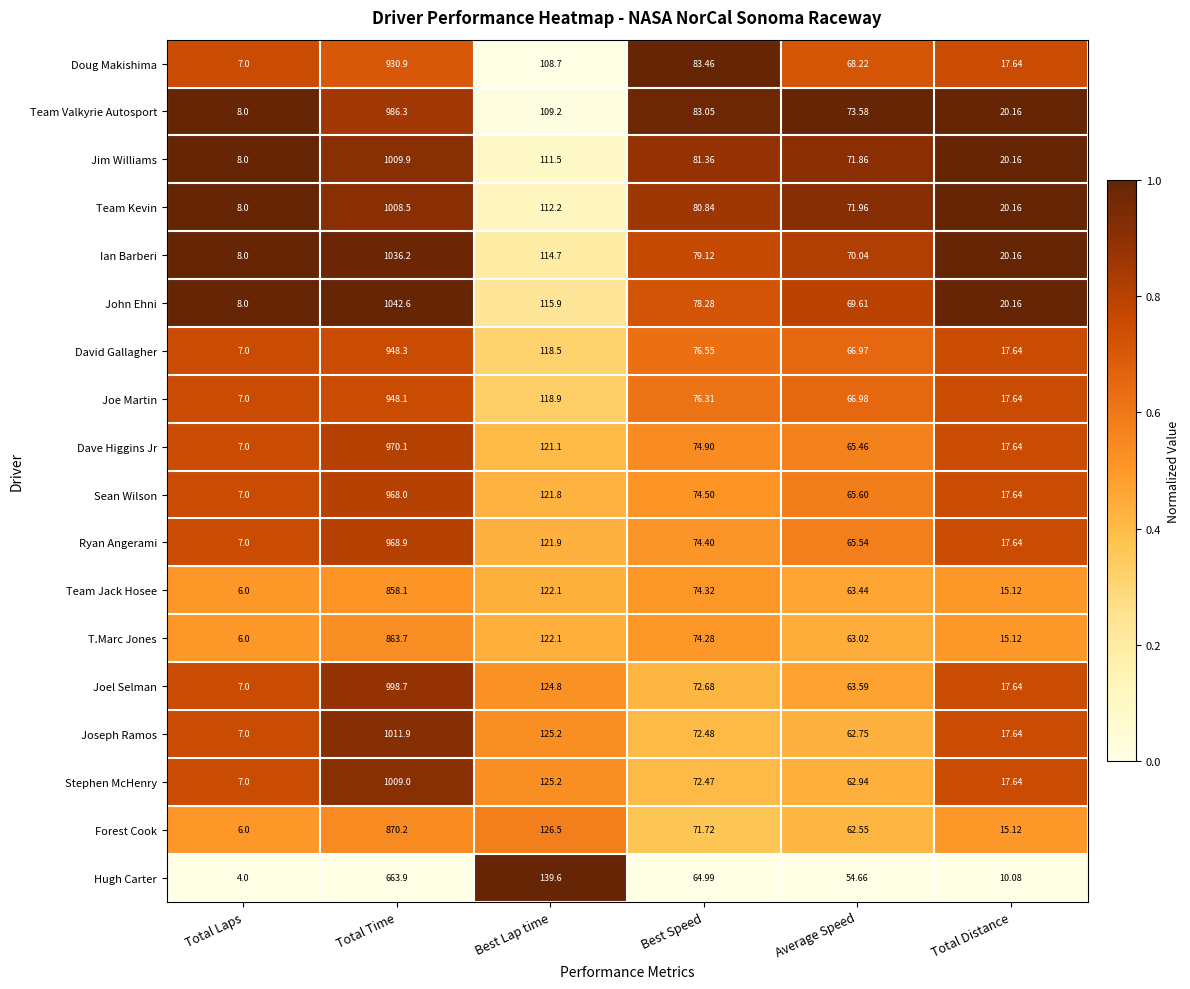

How many distinct data groups are displayed?

18